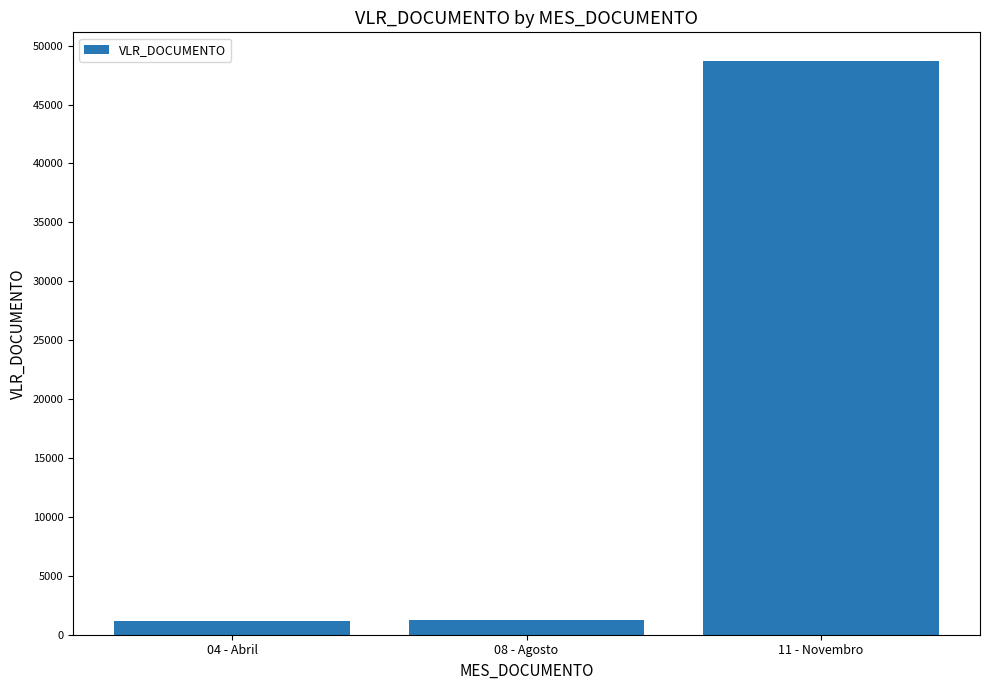

Which label corresponds to the largest value in the chart?

11 - Novembro